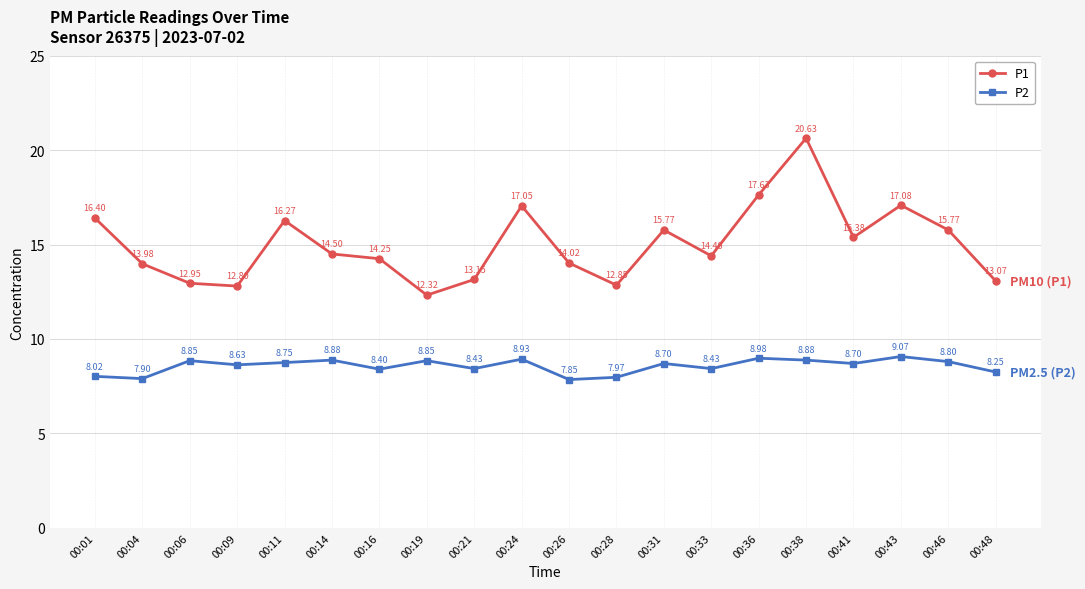

Is this an area chart (filled region under the line)?

No